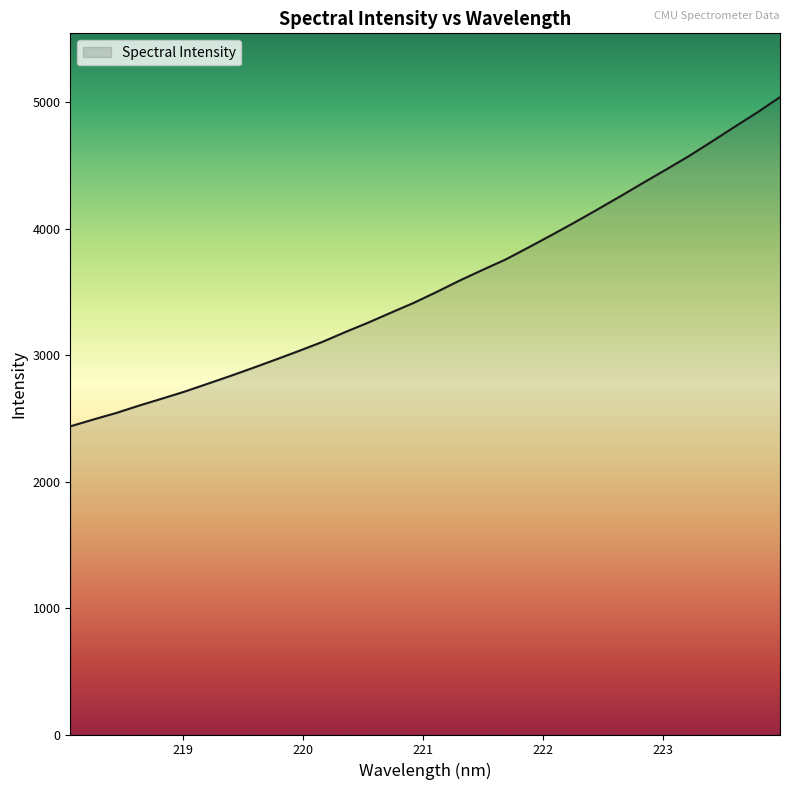

Does the chart display data point markers on the line(s)?

No